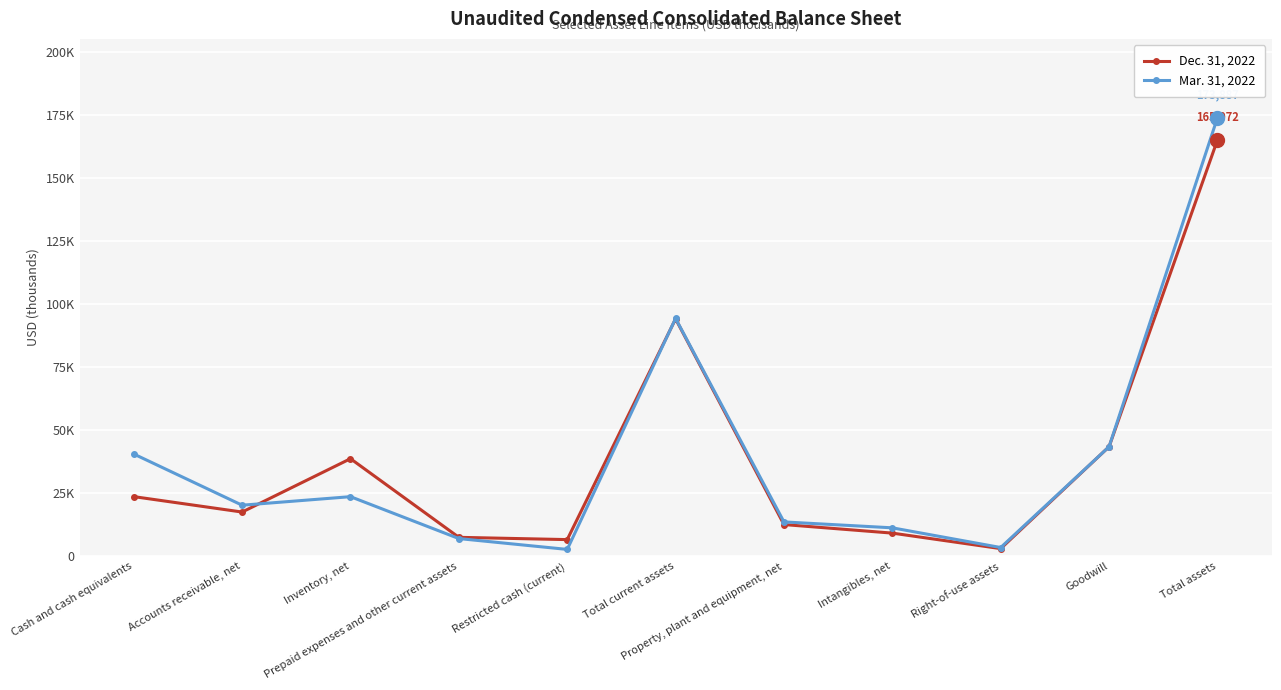

What is the value of the Mar. 31, 2022 point at the 8th from the left?

11311